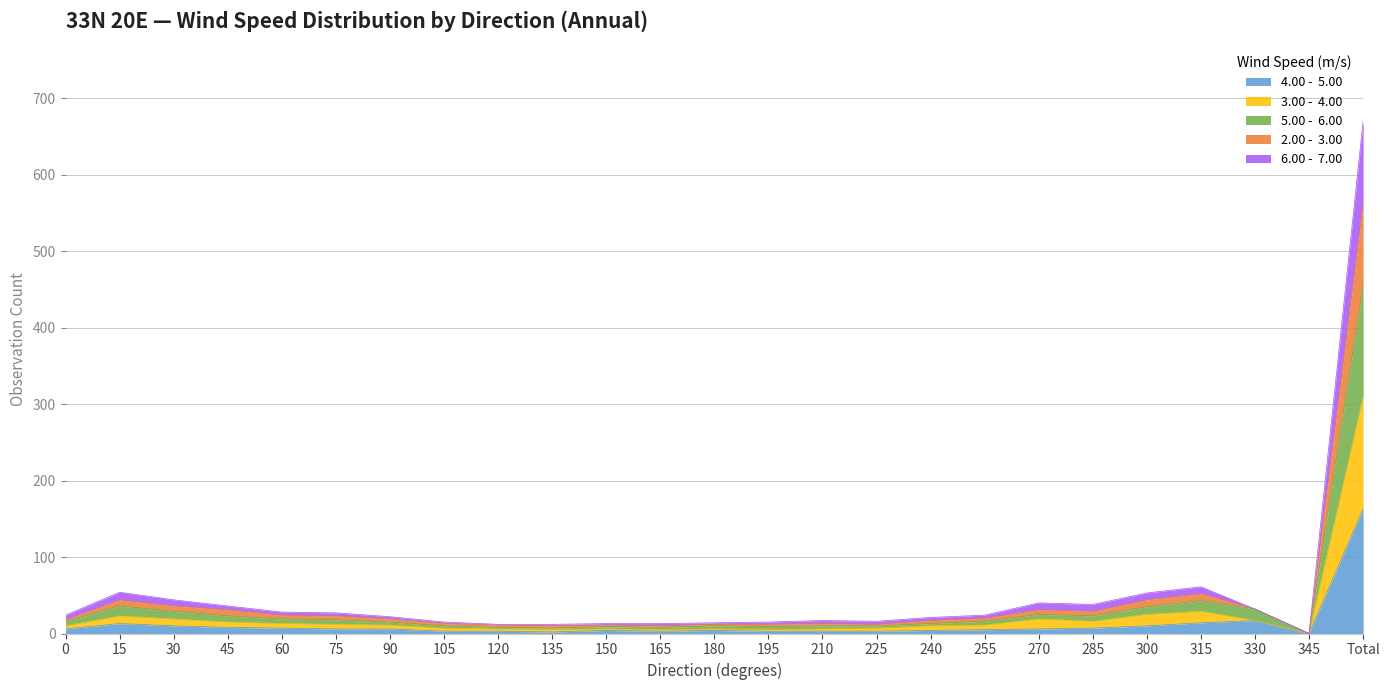

What is the total value across all series at 180?

14